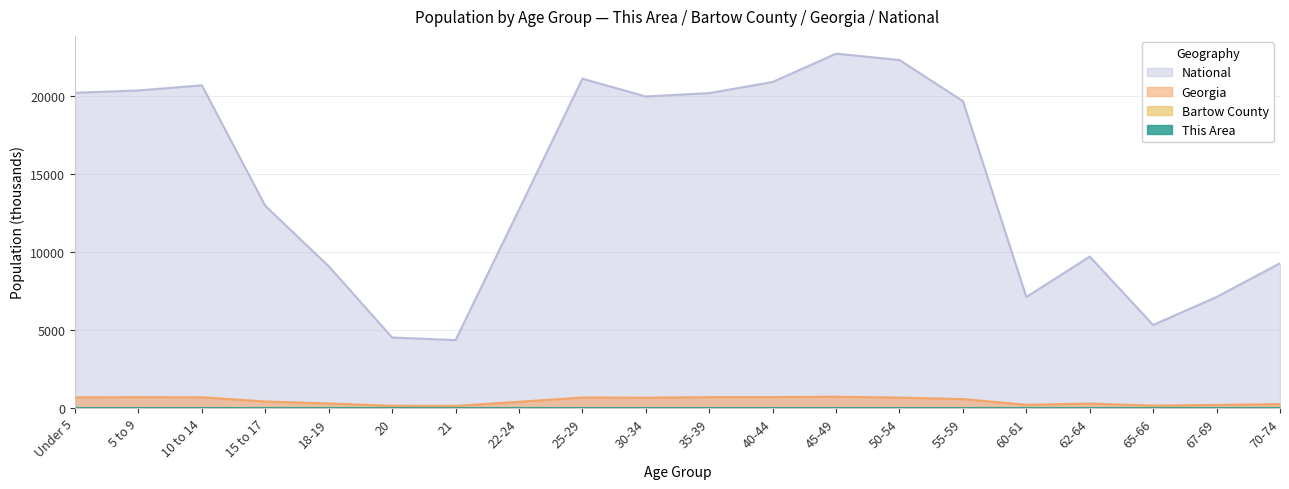

At which category is the sum across all series the highest?

45-49